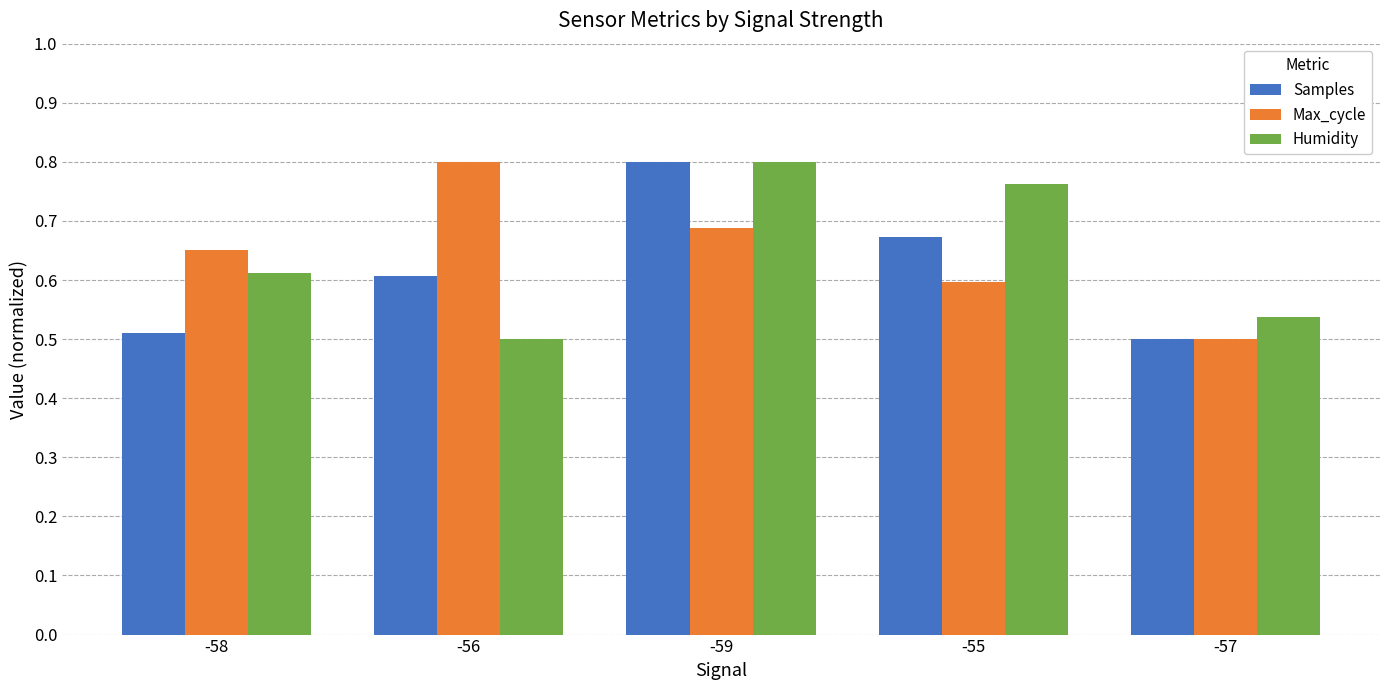

Between -58 and -56, which series saw the biggest shift?

Max_cycle